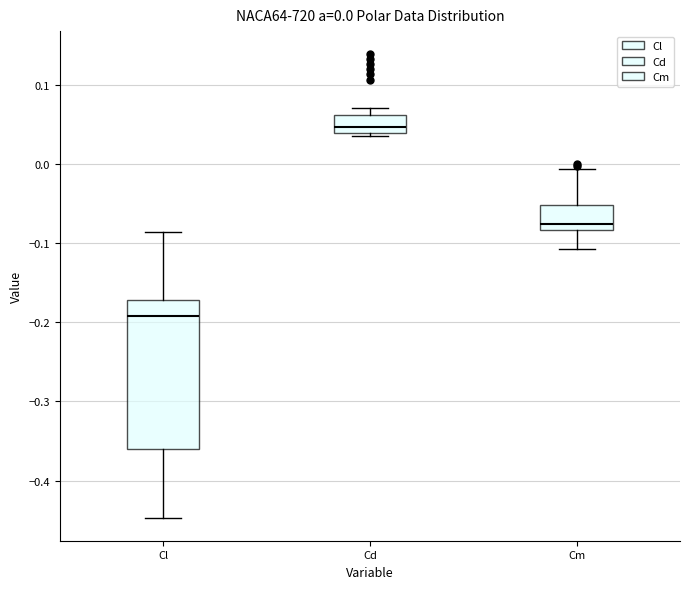

Comparing the boxes themselves (not the whiskers), which one is the tallest?

Cl